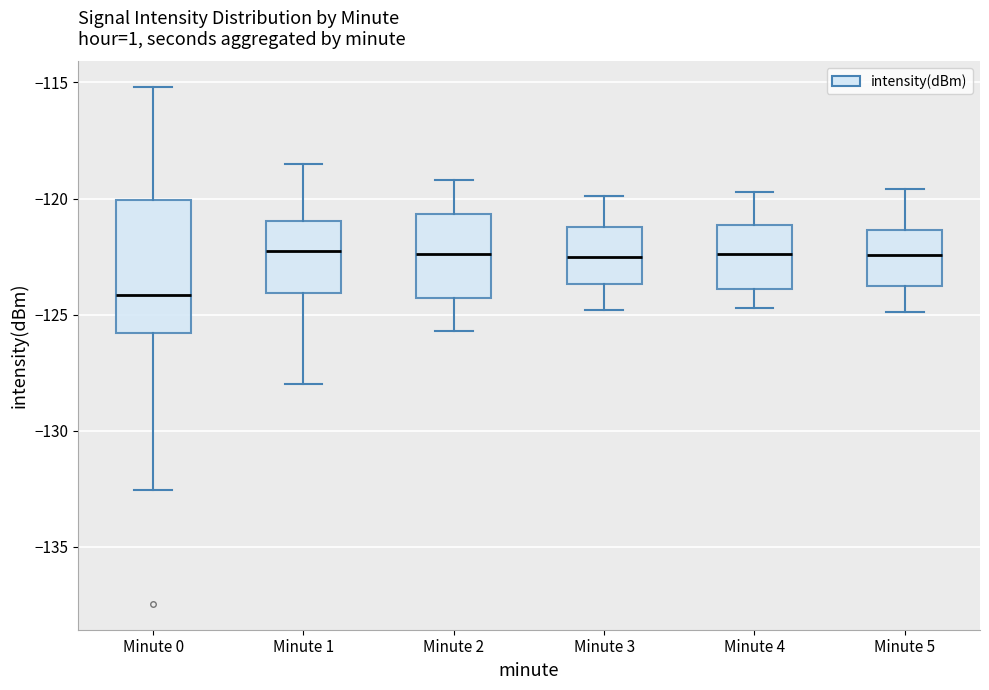

Where is the lower edge of the box for Minute 0 on the y-axis? The values are not printed on the chart, so give them approximately, as read against the axis.

-126.0